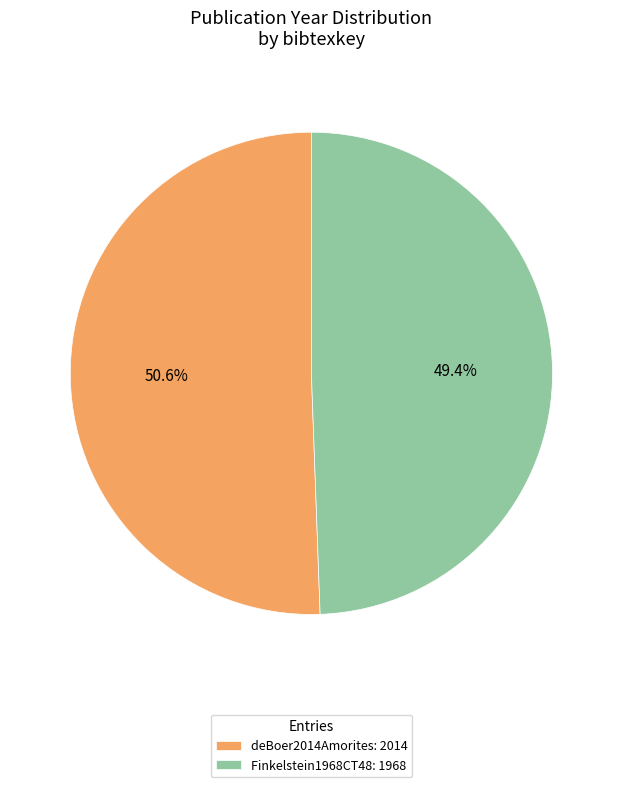

To the nearest percent, what is the combined percentage of Finkelstein1968CT48 and deBoer2014Amorites?

100%